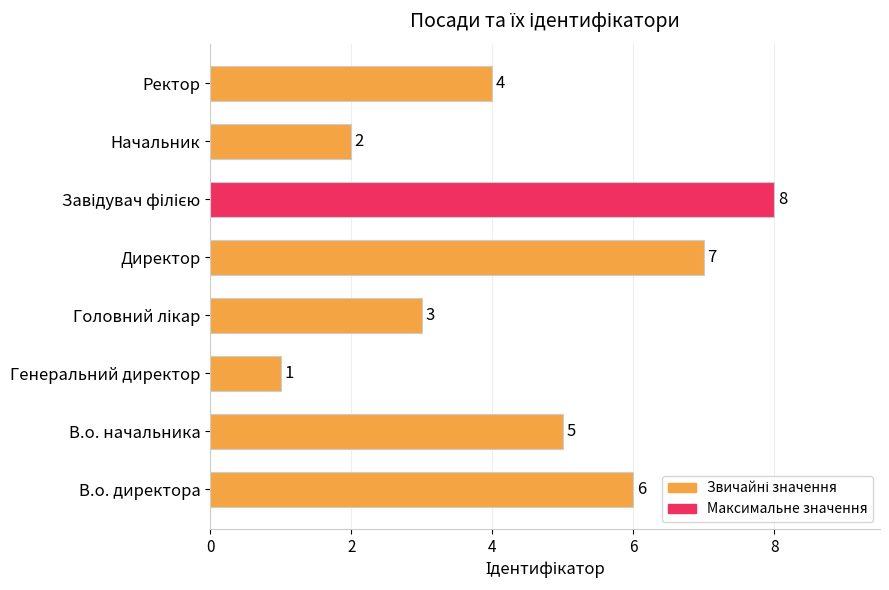

Read the value at Директор.

7